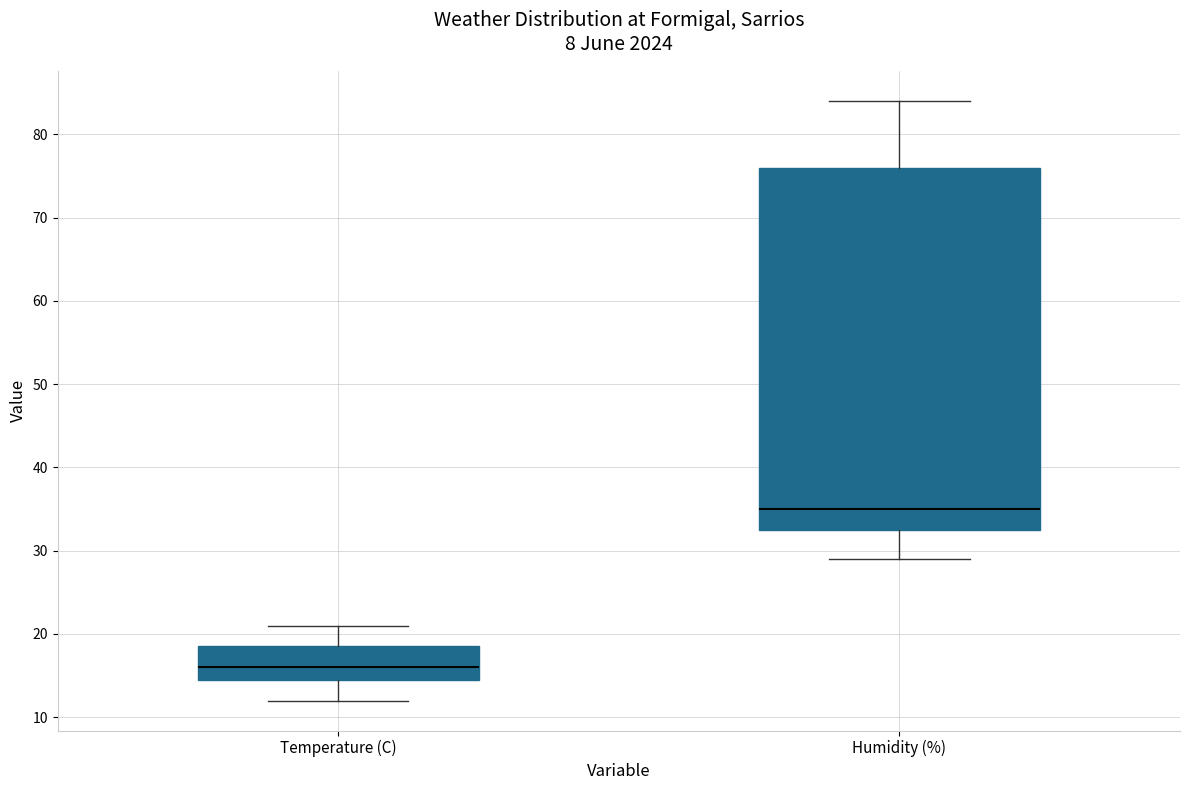

Reading left to right, transcribe this box plot: for each box, give where its median line is, the range the box spans, and where its two whiskers end, as read against the y-axis. The values are not printed on the chart, so give them approximately, as read against the axis.

Temperature (C): median 16, box 14 to 19, whiskers 12 to 21
Humidity (%): median 35, box 33 to 76, whiskers 29 to 84